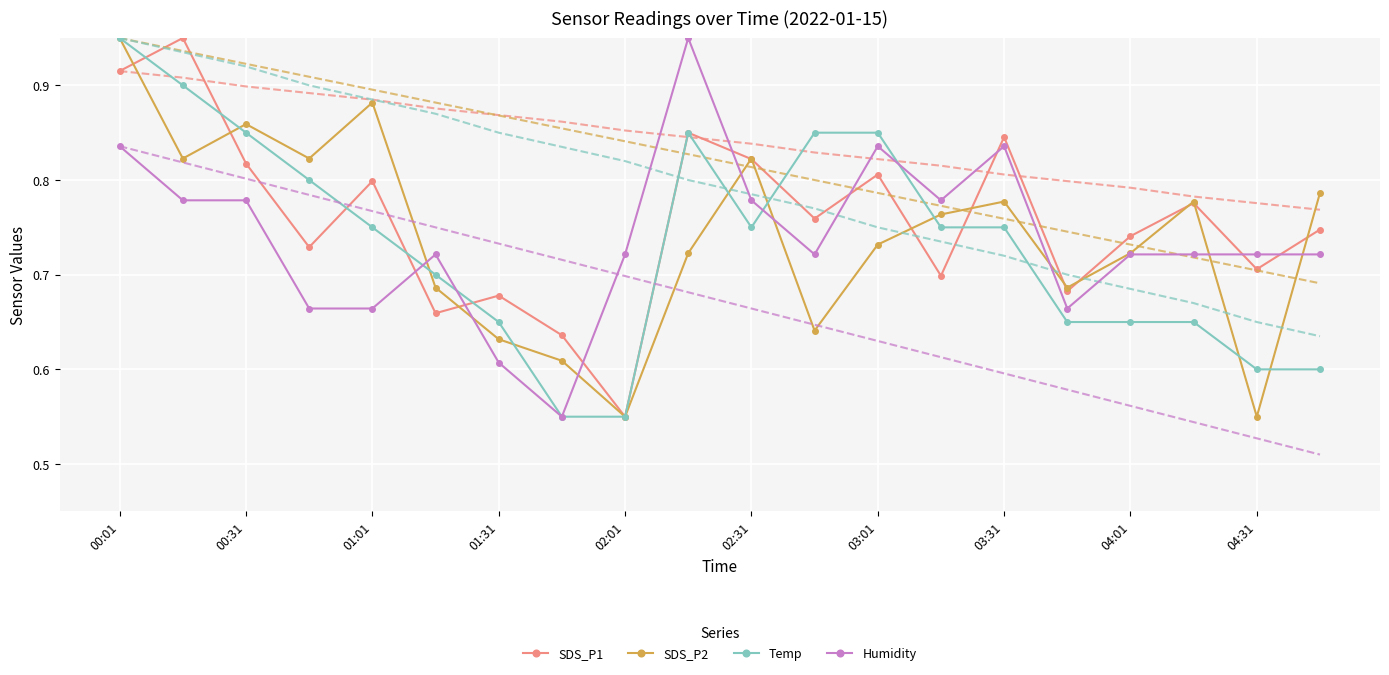

How many SDS_P1 values are between 0 and 1?

20